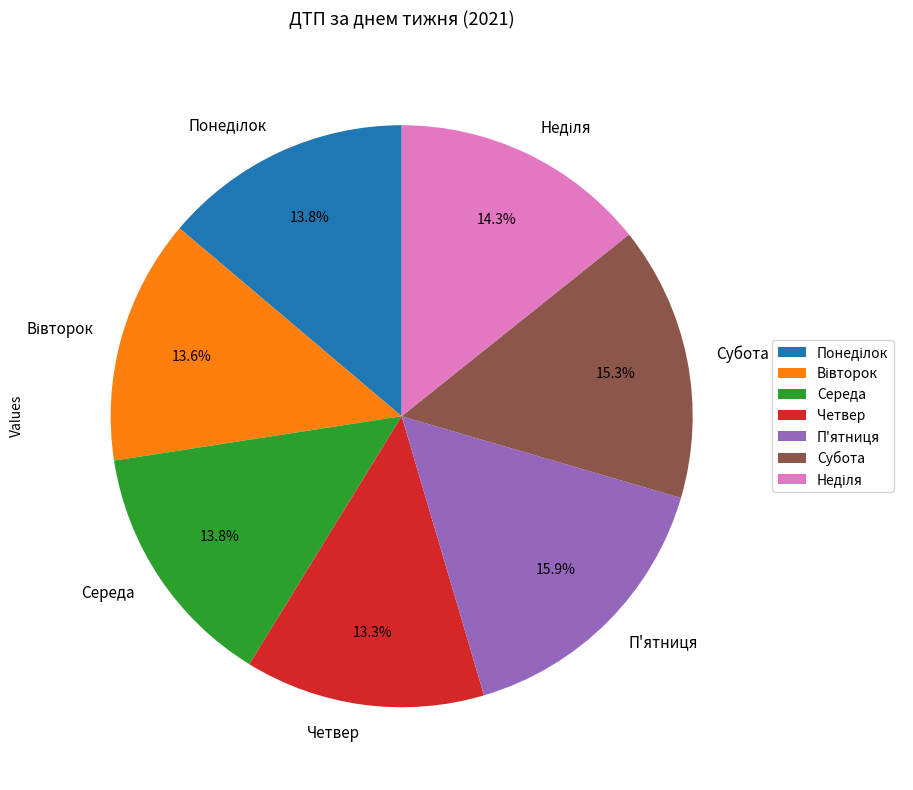

Between Середа and Субота, which is larger?

Субота